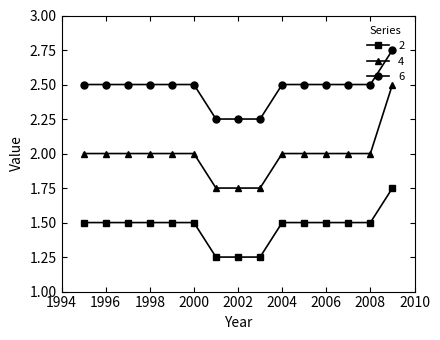

Rank the series by their maximum value, from lowest to highest.

2, 4, 6